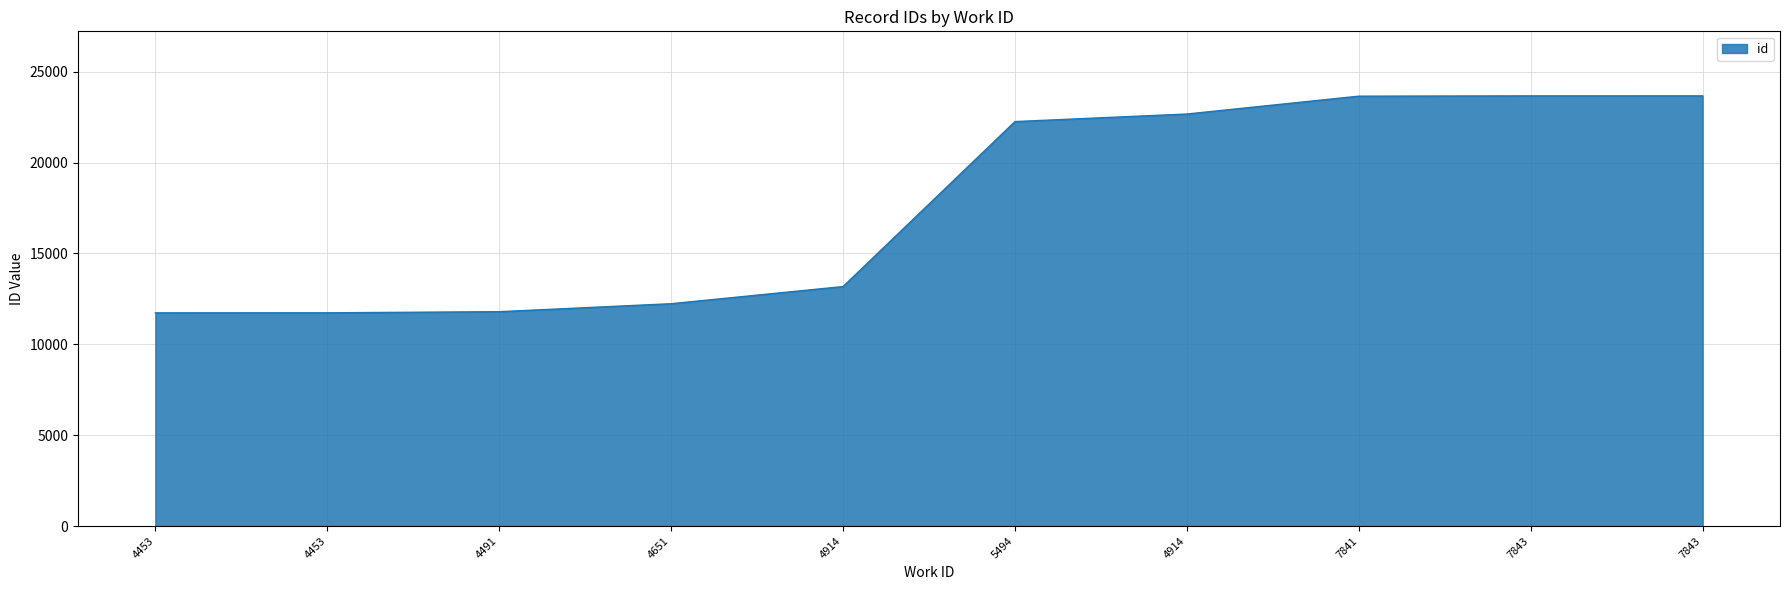

True or false: there are more than 2 points higher than both neighbors.

False